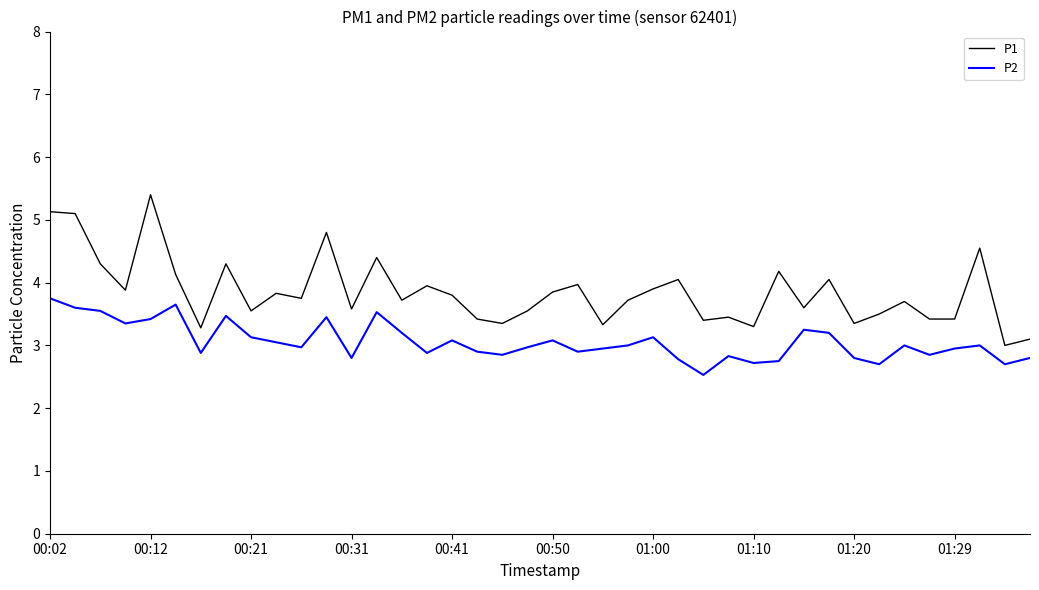

What are all the series names shown in the legend?

P1, P2